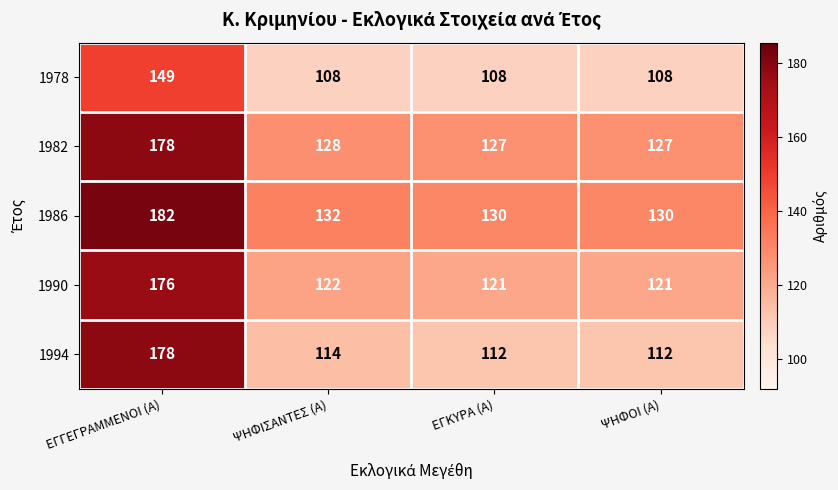

What is the approximate value of 1982 at ΨΗΦΟΙ (Α)?

127